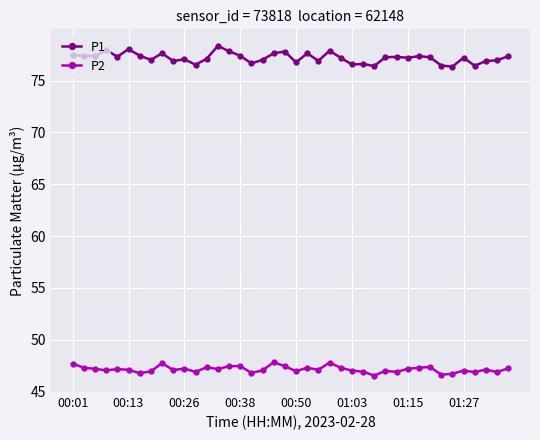

What is the average value of the P2 series?

47.2